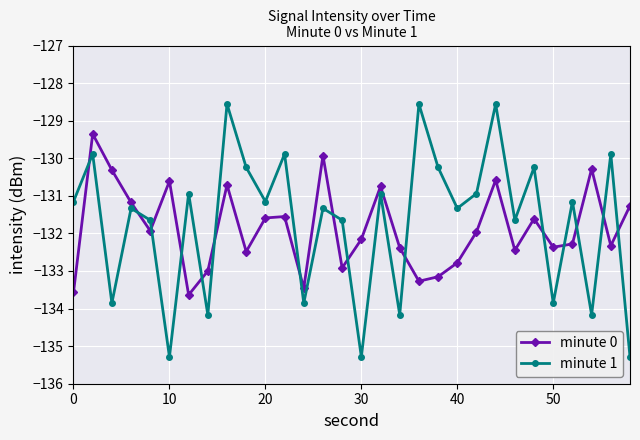

Rank the series by their maximum value, from highest to lowest.

minute 1, minute 0